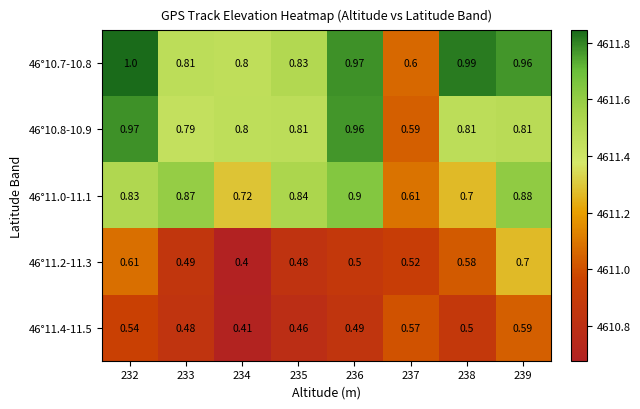

How many categories are shown in the chart?

8